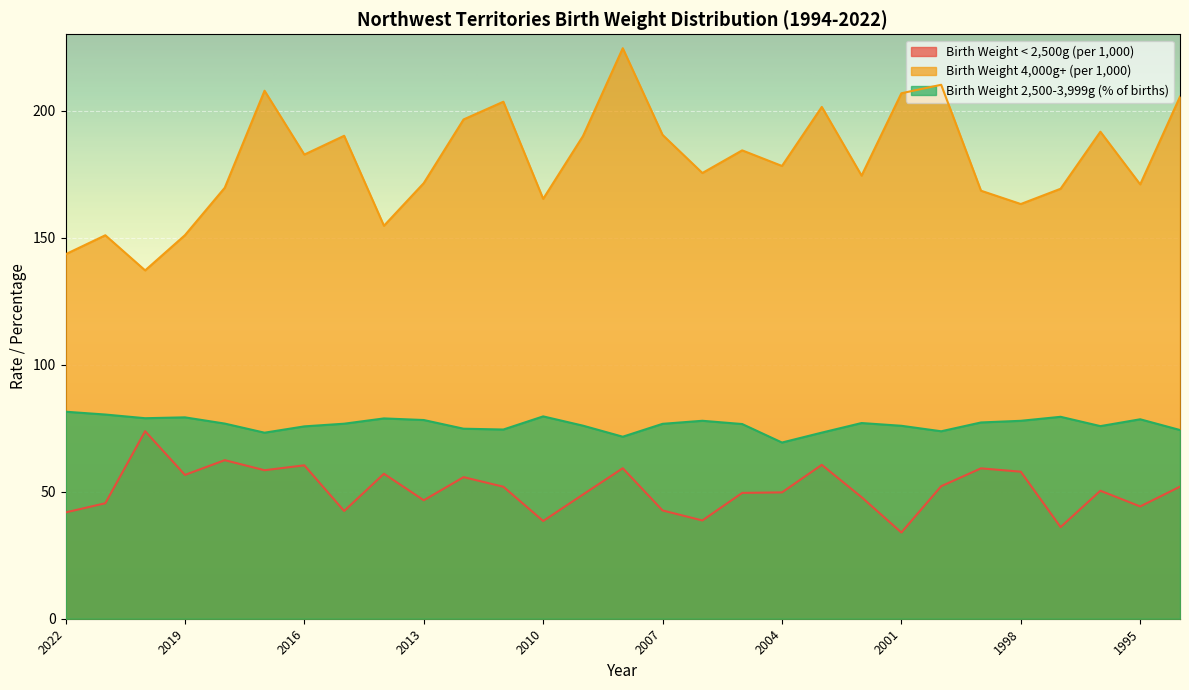

Reading right to left, transcribe all the data shown in this chart.

Birth Weight < 2,500g (per 1,000): 1994=52.0	1995=44.2	1996=50.4	1997=36.1	1998=57.9	1999=59.2	2000=52.2	2001=33.9	2002=47.8	2003=60.6	2004=49.7	2005=49.5	2006=38.7	2007=42.6	2008=59.2	2009=48.9	2010=38.5	2011=52.0	2012=55.7	2013=46.6	2014=57.1	2015=42.4	2016=60.4	2017=58.4	2018=62.4	2019=56.6	2020=73.8	2021=45.5	2022=41.8
Birth Weight 4,000g+ (per 1,000): 1994=205.4	1995=170.9	1996=191.7	1997=169.2	1998=163.2	1999=168.4	2000=210.1	2001=206.8	2002=174.4	2003=201.4	2004=178.2	2005=184.3	2006=175.4	2007=190.4	2008=224.5	2009=189.9	2010=165.2	2011=203.5	2012=196.5	2013=171.4	2014=154.7	2015=190.1	2016=182.7	2017=207.8	2018=169.6	2019=150.9	2020=137.1	2021=150.9	2022=143.4
Birth Weight 2,500-3,999g (% of births): 1994=74.3	1995=78.5	1996=75.8	1997=79.5	1998=77.9	1999=77.2	2000=73.8	2001=75.9	2002=77.0	2003=73.2	2004=69.3	2005=76.6	2006=77.9	2007=76.7	2008=71.6	2009=76.0	2010=79.6	2011=74.5	2012=74.8	2013=78.2	2014=78.8	2015=76.8	2016=75.7	2017=73.2	2018=76.8	2019=79.2	2020=78.9	2021=80.4	2022=81.5